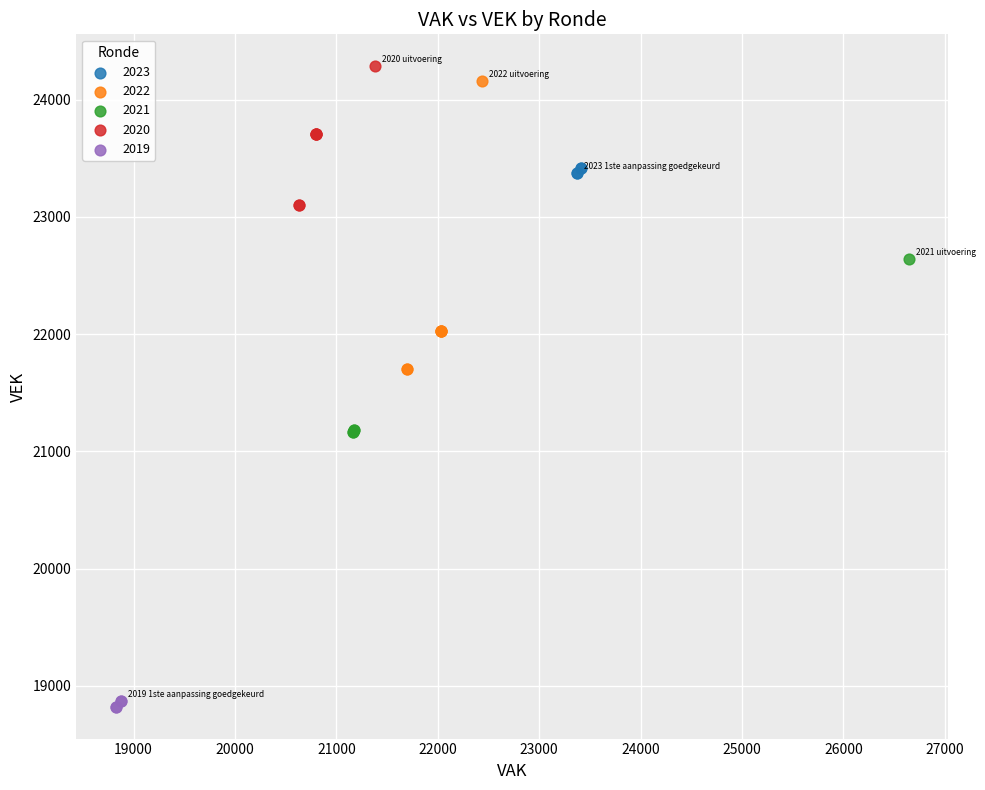

Which series reaches the minimum Y coordinate?

2019